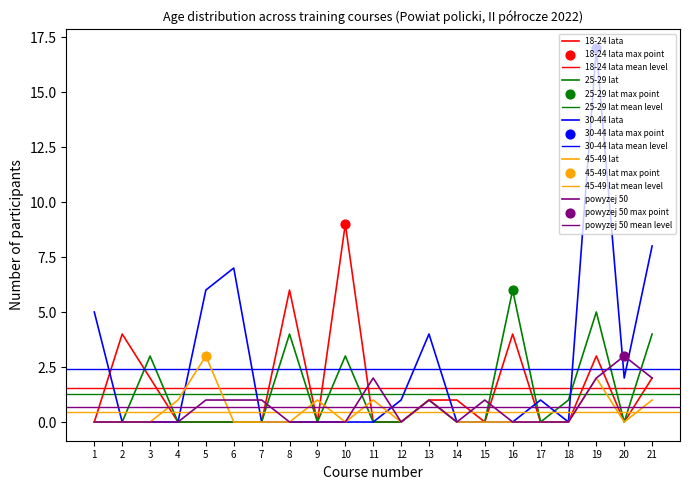

Which series contains the highest Y value?

30-44 lata